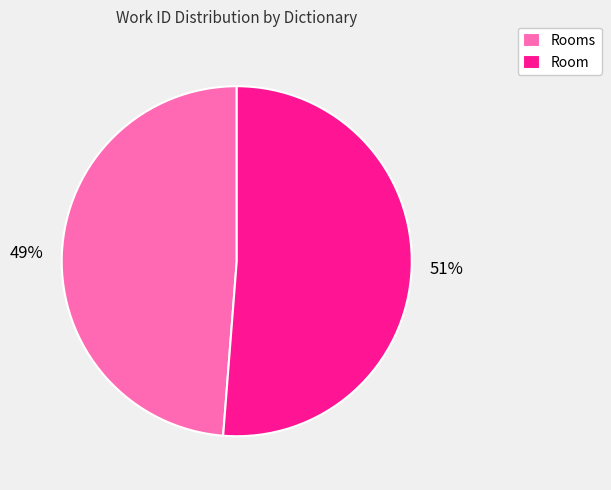

Count the number of slices in the pie.

2